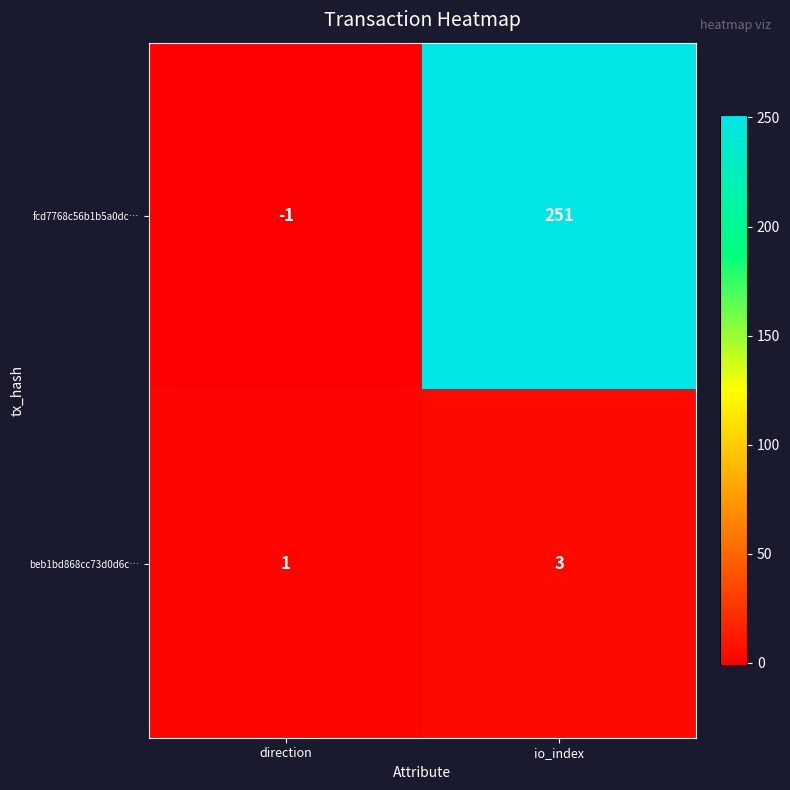

True or false: fcd7768c56b1b5a0dc… has a value of 251 at io_index.

True